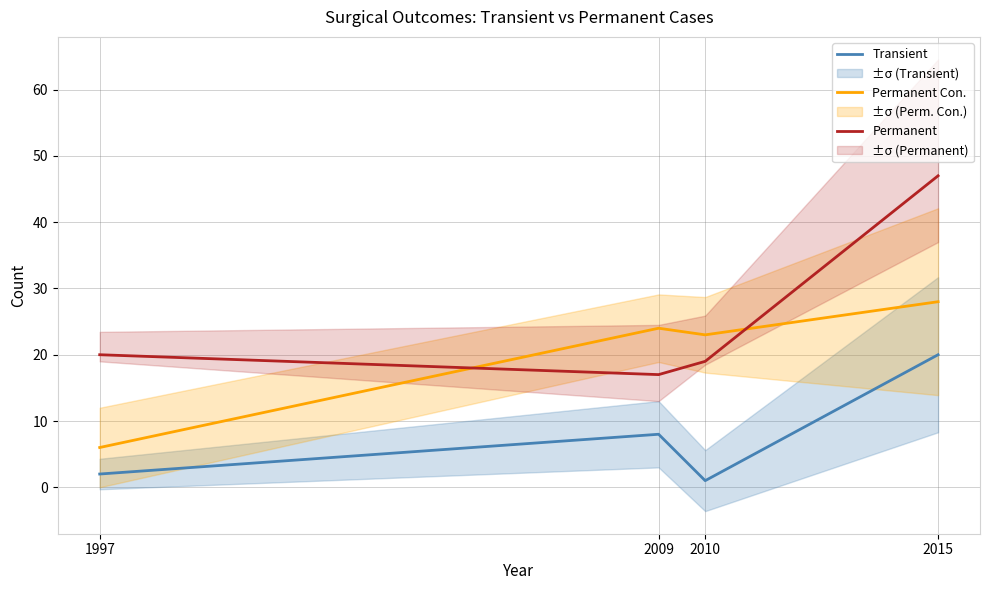

True or false: Permanent Con. and Transient cross at least once.

False